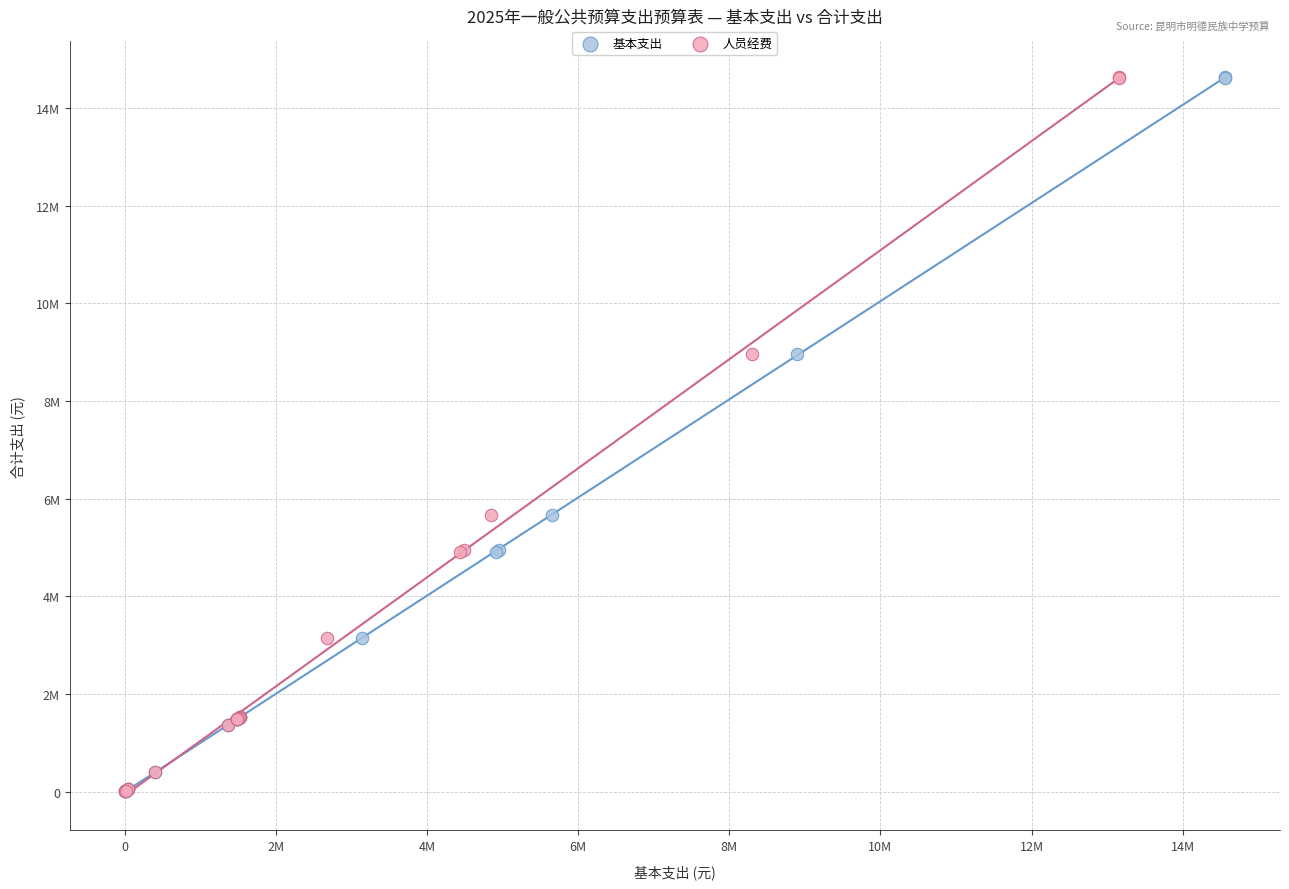

What are all the series names shown in the legend?

基本支出, 人员经费